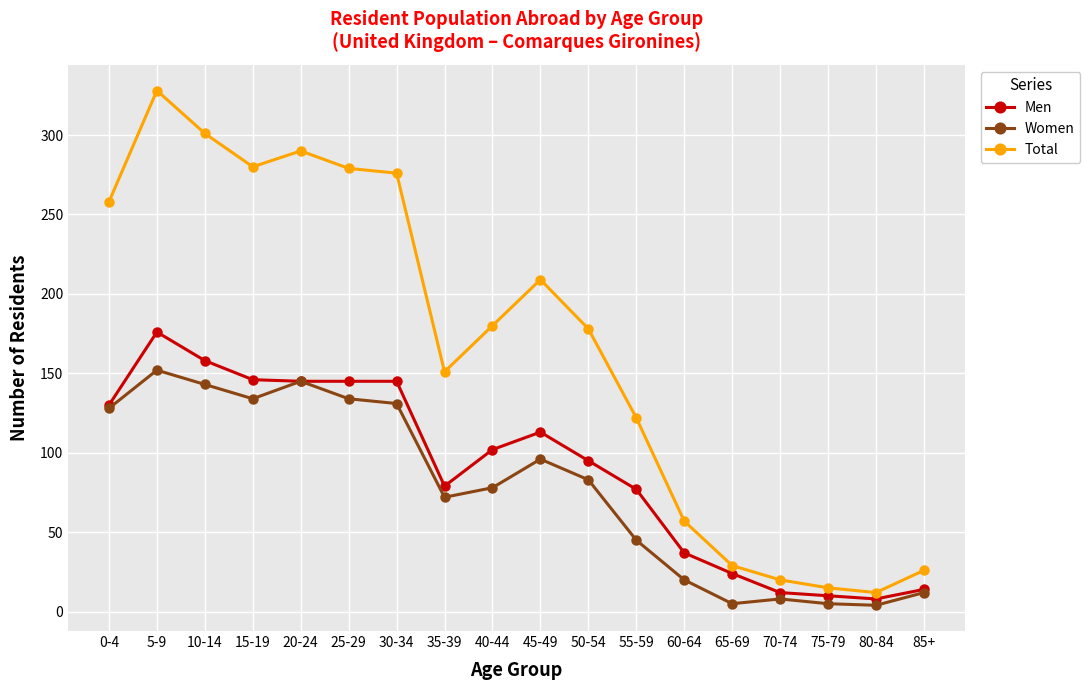

At which category does the chart reach its peak across all series?

5-9